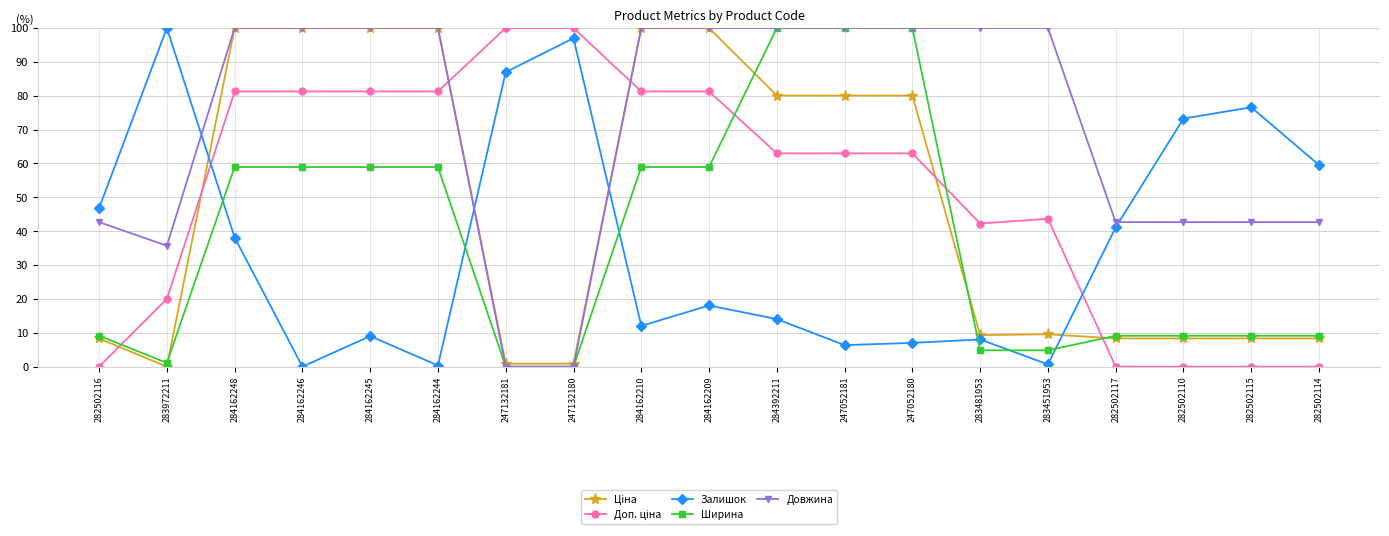

What is the highest value of the Довжина series?

100.0